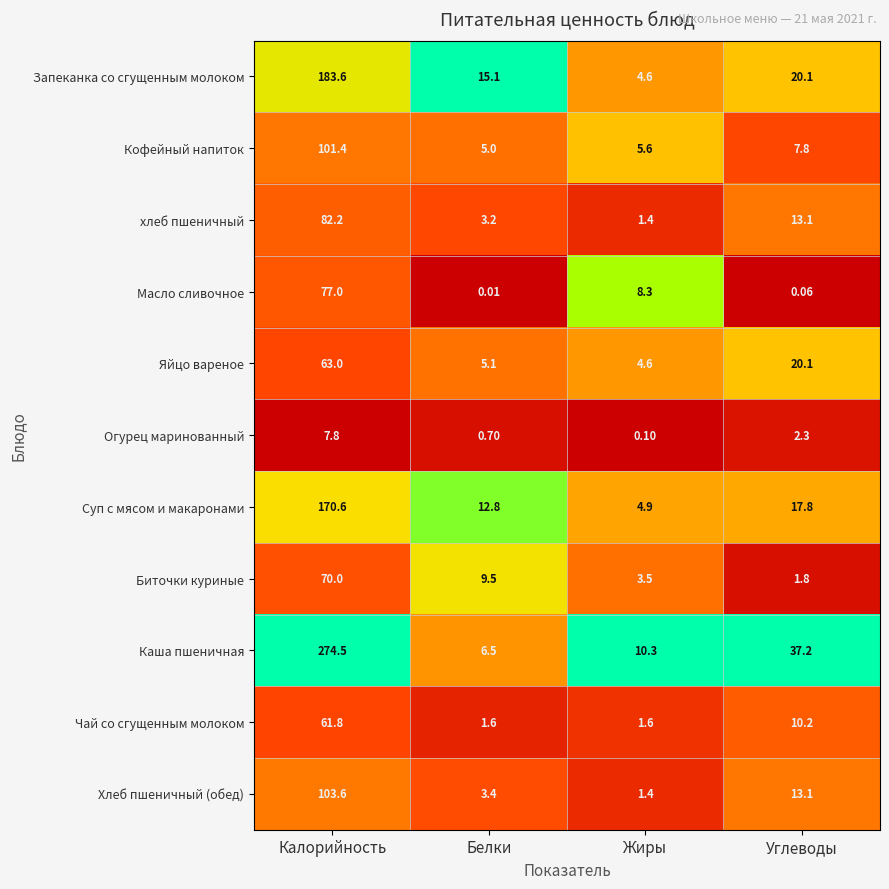

Rank the categories by Каша пшеничная value from lowest to highest.

Белки, Жиры, Углеводы, Калорийность